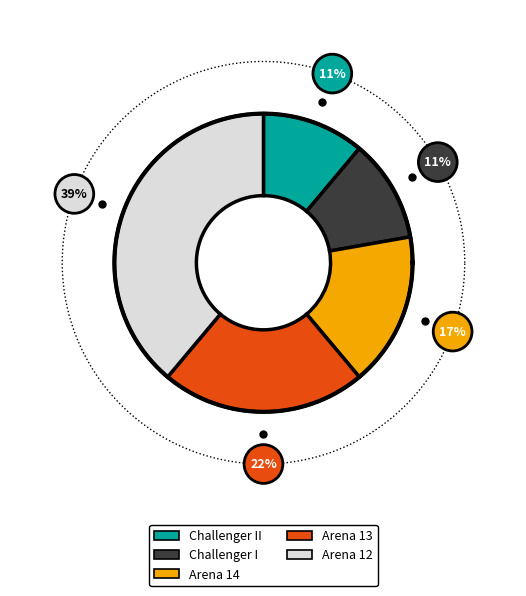

Count the number of slices in the pie.

5